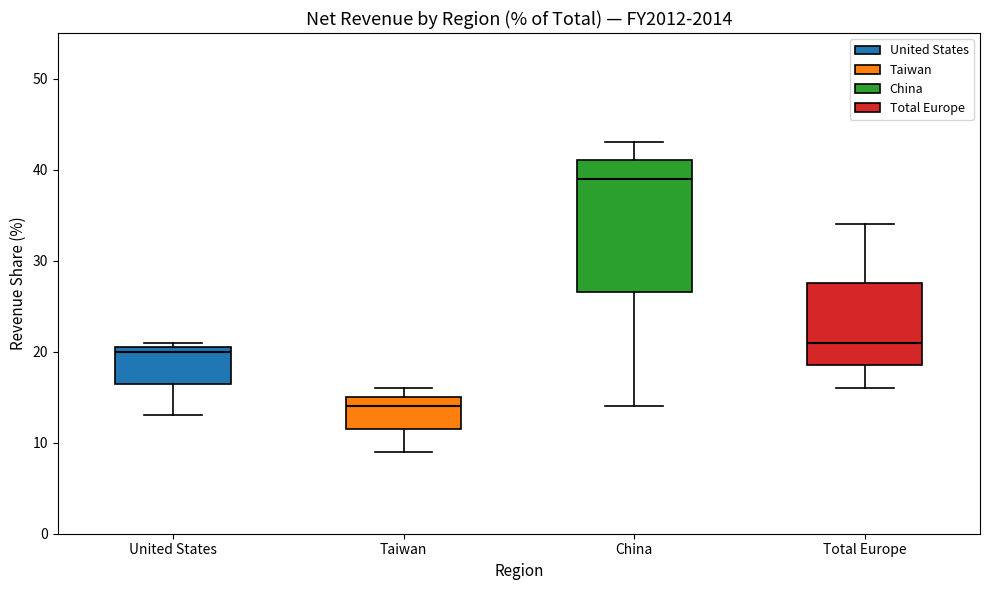

Reading left to right, read every box against the y-axis: the position of its median line, the range the box covers, and the ends of its whiskers. The values are not printed on the chart, so give them approximately, as read against the axis.

United States: median 20, box 17 to 21, whiskers 13 to 21 (just above the box's upper edge)
Taiwan: median 14, box 12 to 15, whiskers 9 to 16
China: median 39, box 27 to 41, whiskers 14 to 43
Total Europe: median 21, box 19 to 28, whiskers 16 to 34